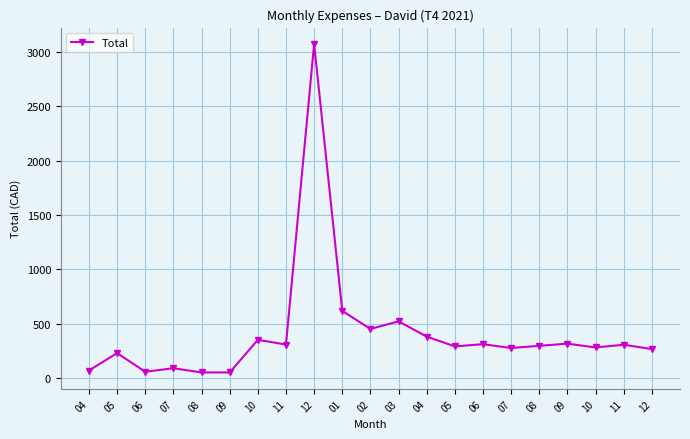

Count the number of data series in this chart.

1